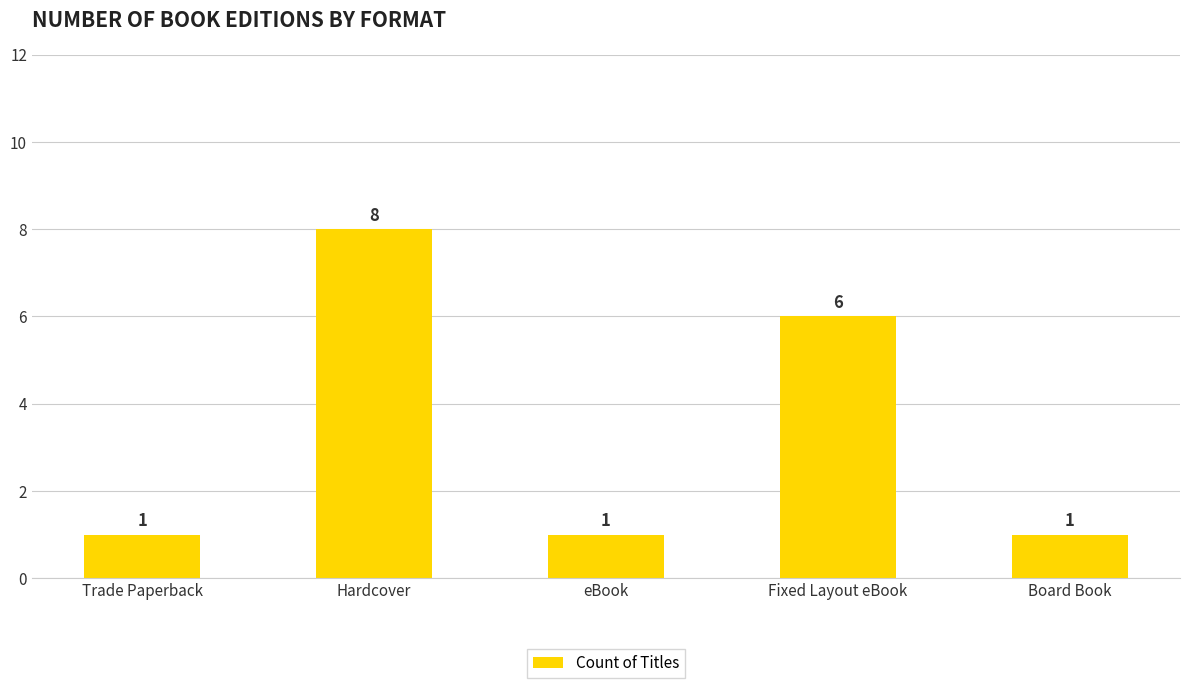

What is the difference between the maximum and minimum values?

7